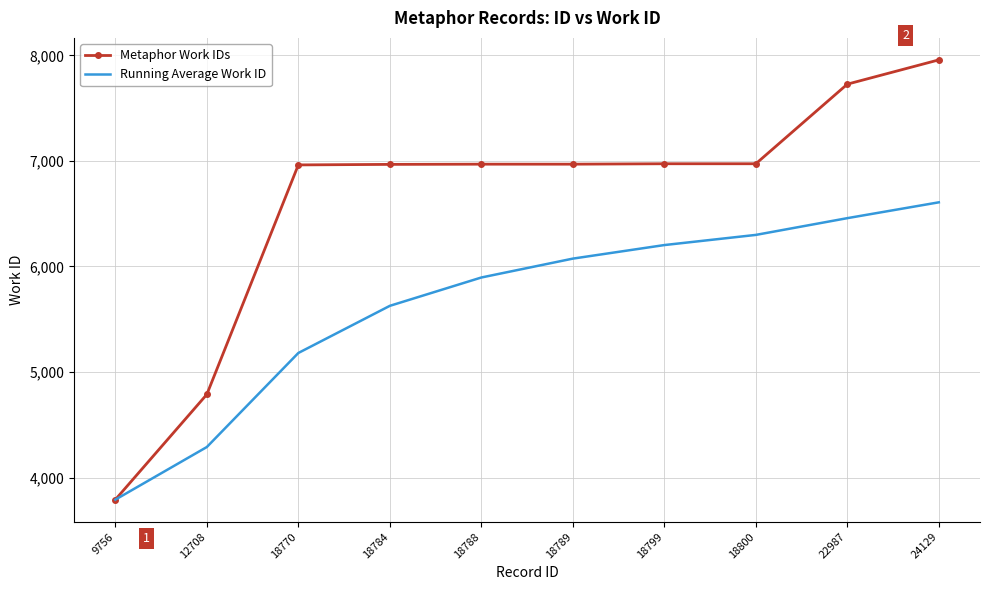

Is the value of Metaphor Work IDs at 12708 greater than the value of Running Average Work ID at 18784?

No